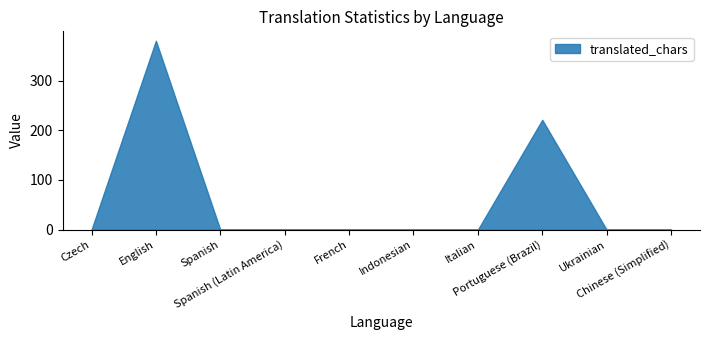

How many series are shown in this chart?

1